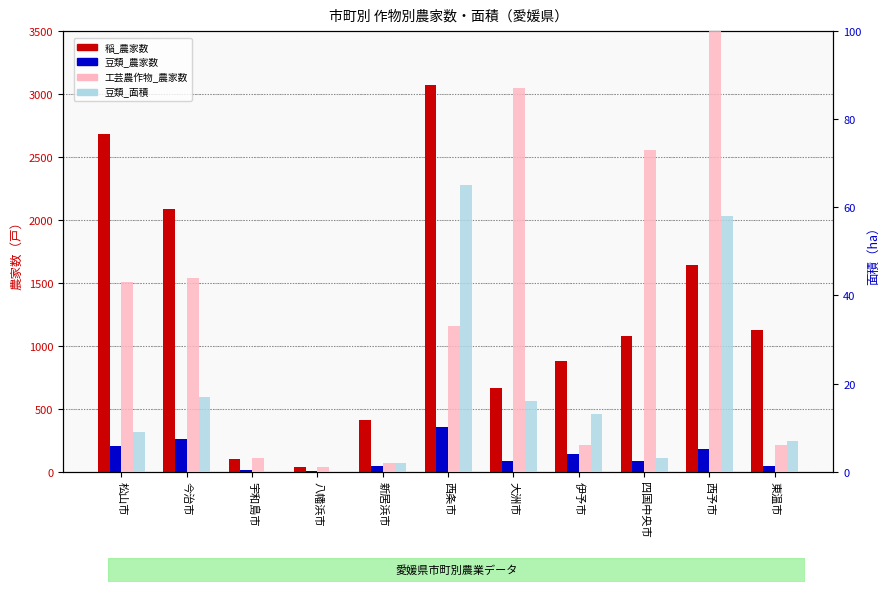

At how many categories does at least one series exceed 164?

9